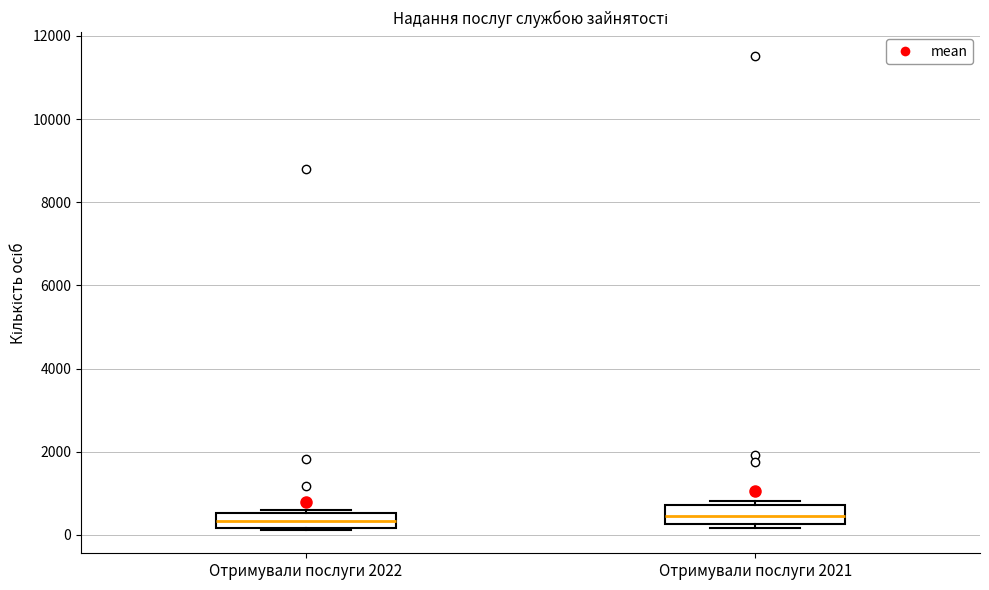

Reading left to right, read every box against the y-axis: the position of its median line, the range the box covers, and the ends of its whiskers. The values are not printed on the chart, so give them approximately, as read against the axis.

Отримували послуги 2022: median 400, box 200 to 600, whiskers 200 to 600 (just above the box's upper edge)
Отримували послуги 2021: median 400, box 200 to 800, whiskers 200 (just below the box's lower edge) to 800 (just above the box's upper edge)